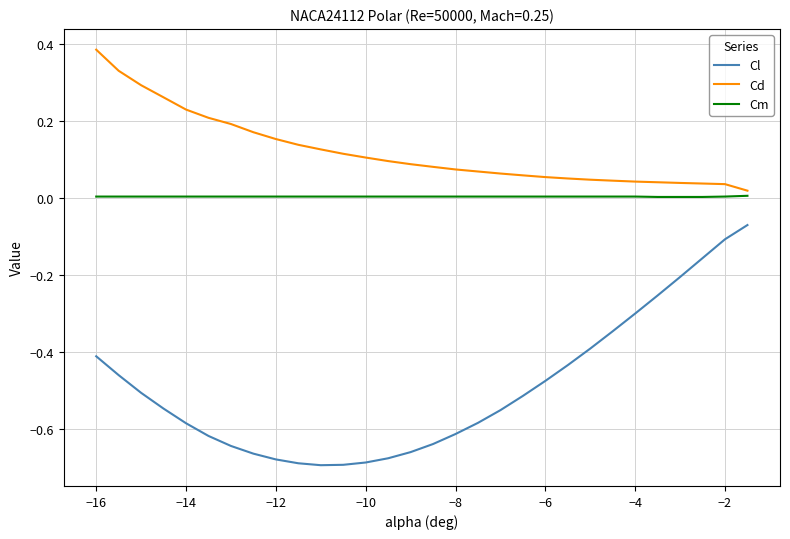

List the series in order of their overall mean, lowest first.

Cl, Cm, Cd